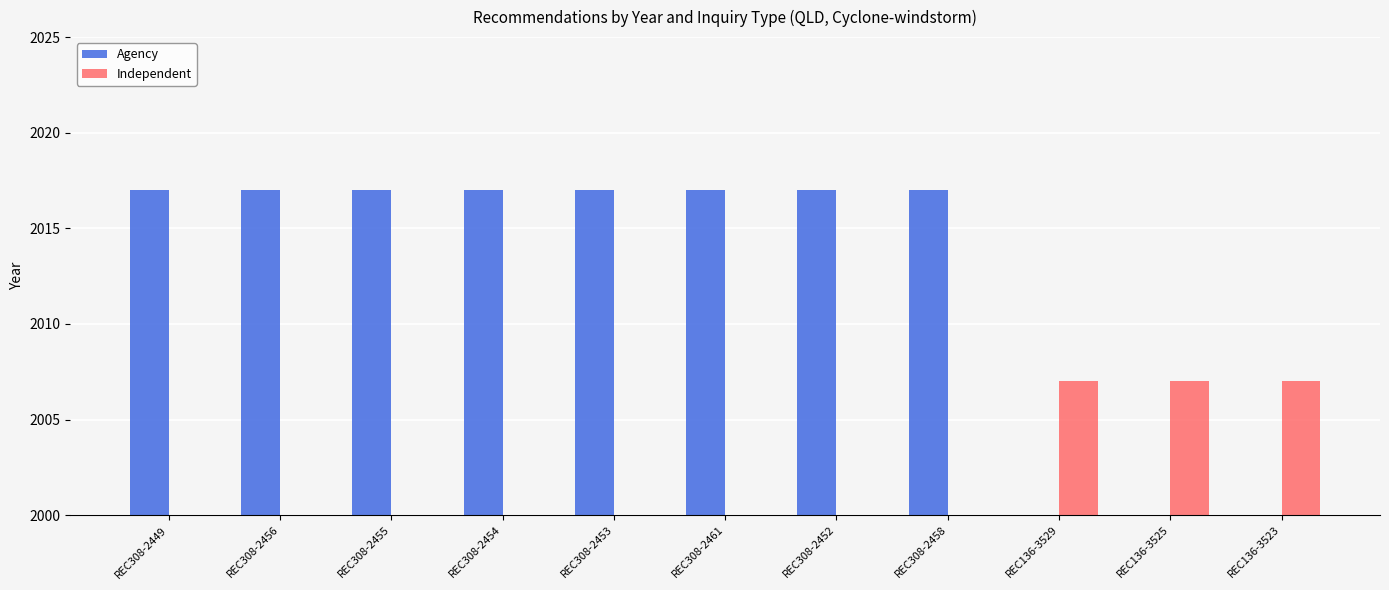

How many bars are there in each group?

2